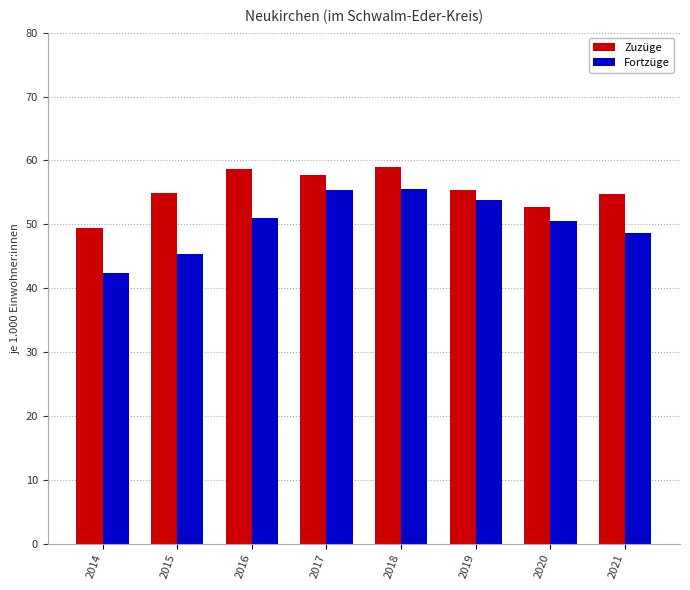

List the series in order of their overall mean, lowest first.

Fortzüge, Zuzüge